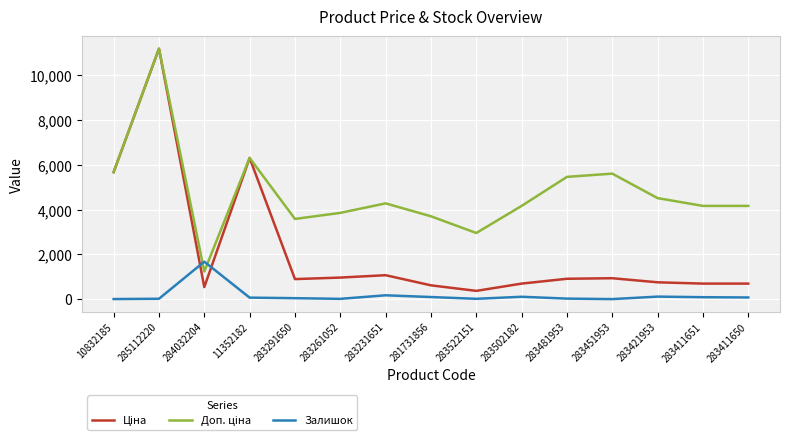

What is the total value across all series at 284032204?

3448.4